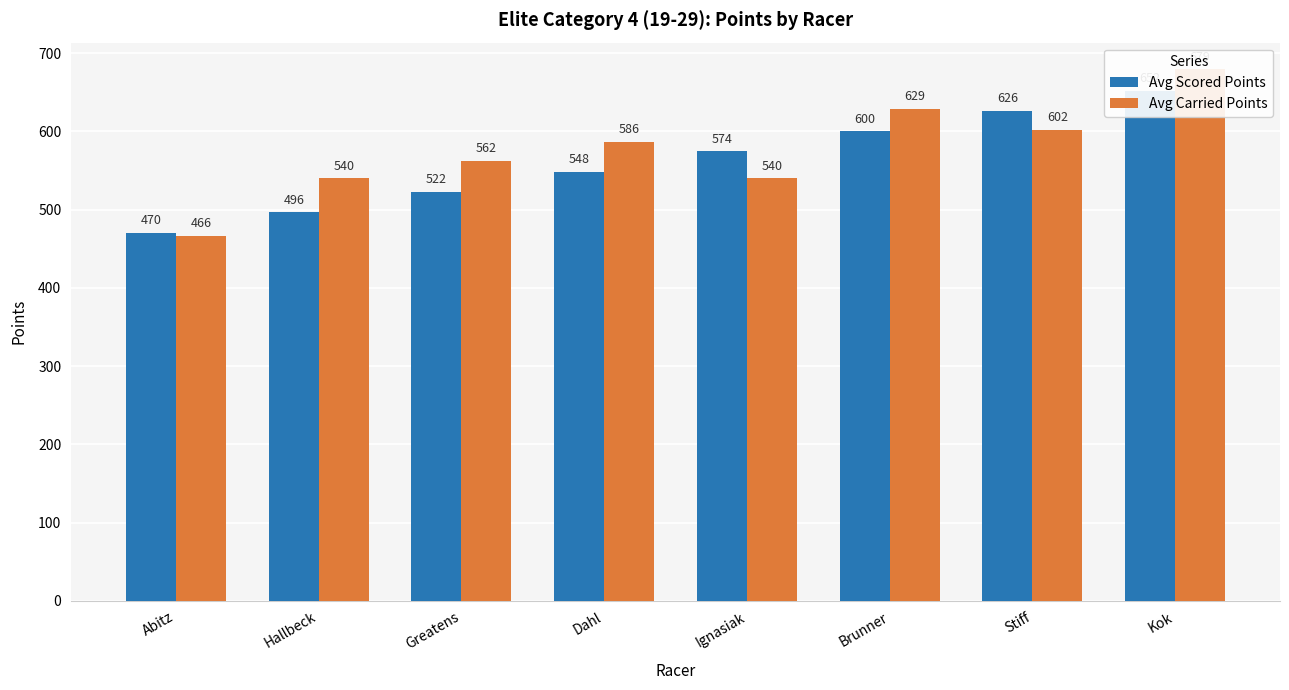

Reading left to right, list all the values displayed in this chart.

Avg Scored Points: Abitz=470.5	Hallbeck=496.4	Greatens=522.3	Dahl=548.3	Ignasiak=574.2	Brunner=600.1	Stiff=626.0	Kok=652.0
Avg Carried Points: Abitz=466.3	Hallbeck=540.0	Greatens=562.0	Dahl=586.4	Ignasiak=540.0	Brunner=628.9	Stiff=602.1	Kok=679.3